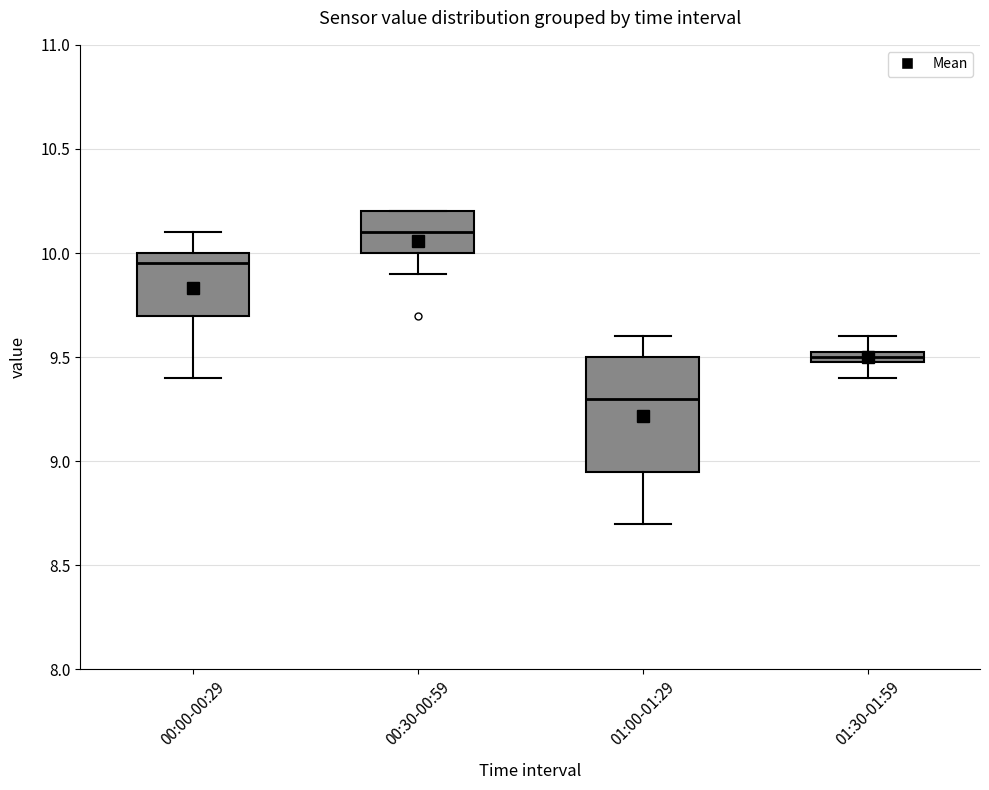

Which box has the lowest median line?

01:00-01:29